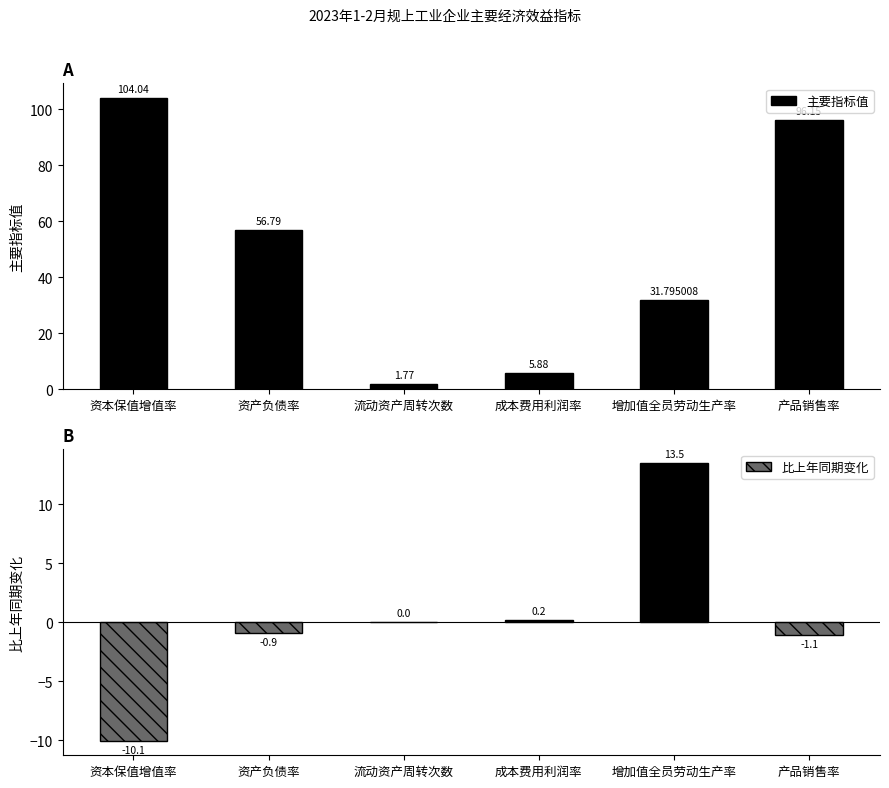

Reading left to right, what are all the values shown in this chart?

104.0	56.8	1.8	5.9	31.8	96.2